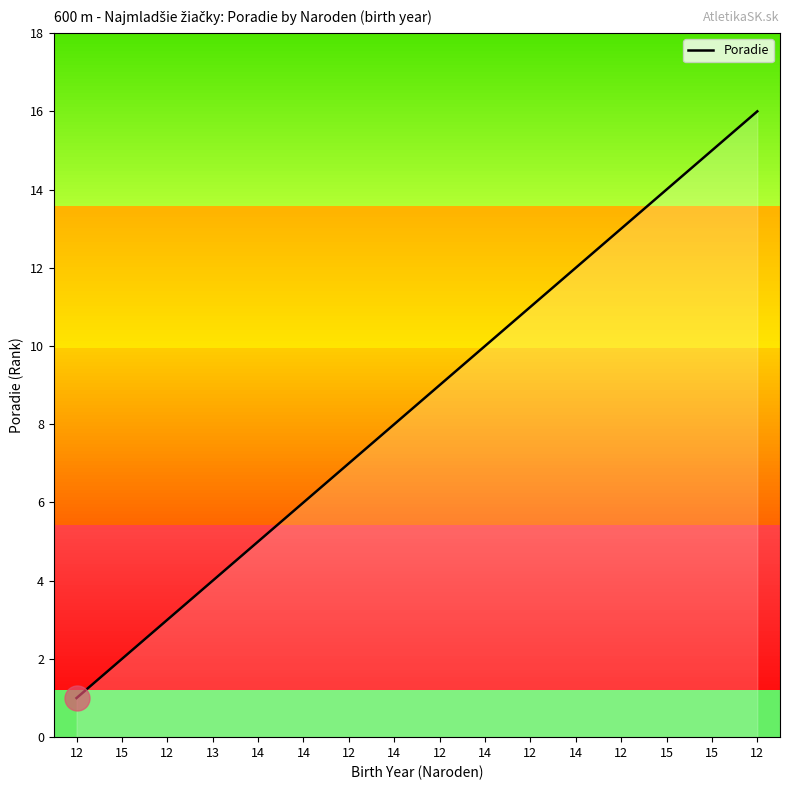

What is the maximum value shown in the chart?

16